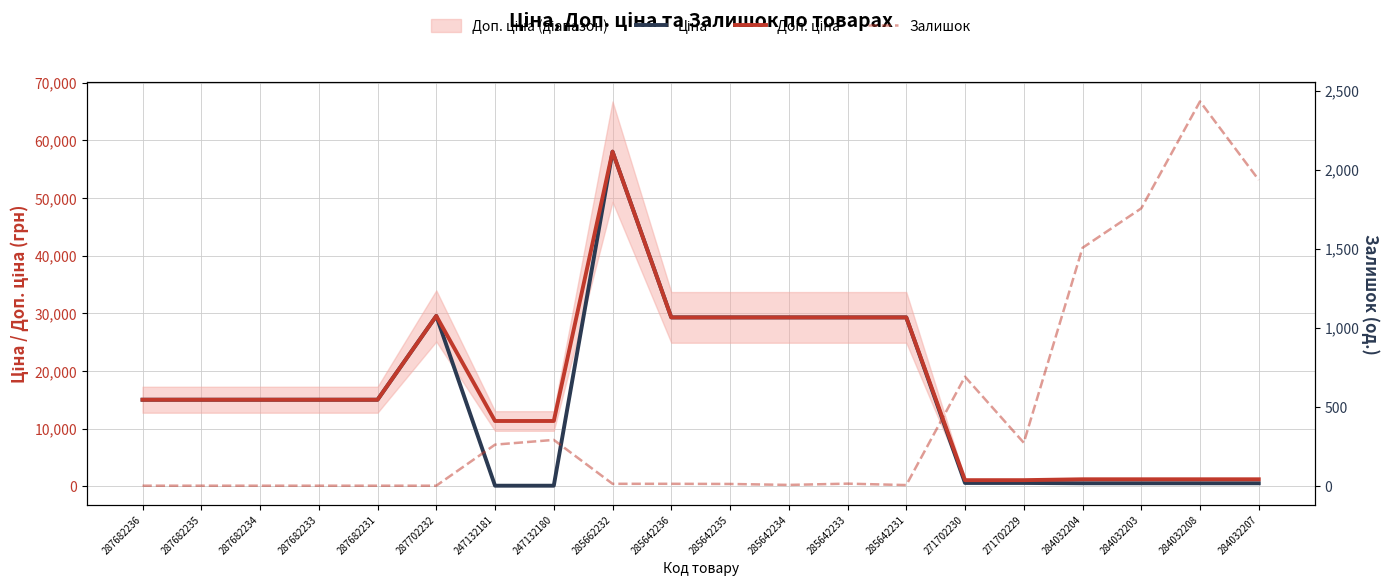

Is it true that Доп. ціна equals 49935.5 at 285642233?

False